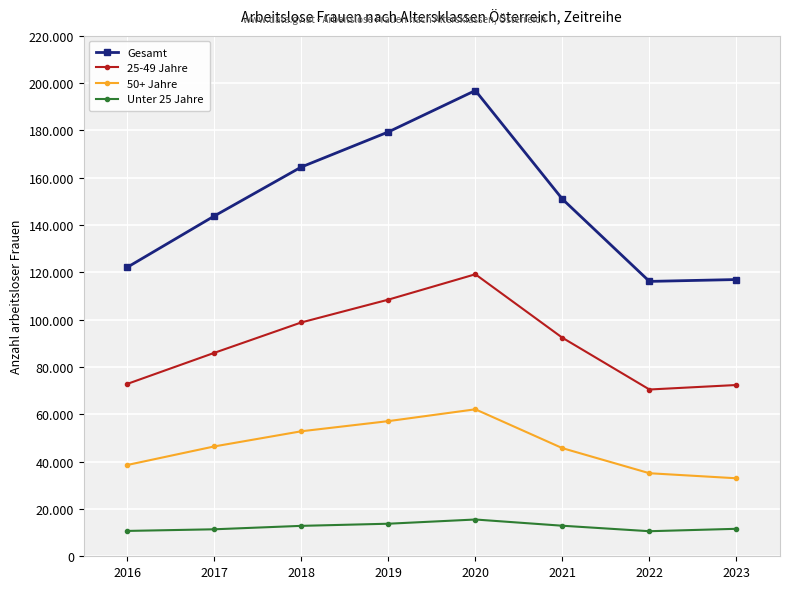

What are all the series names shown in the legend?

Gesamt, 25-49 Jahre, 50+ Jahre, Unter 25 Jahre